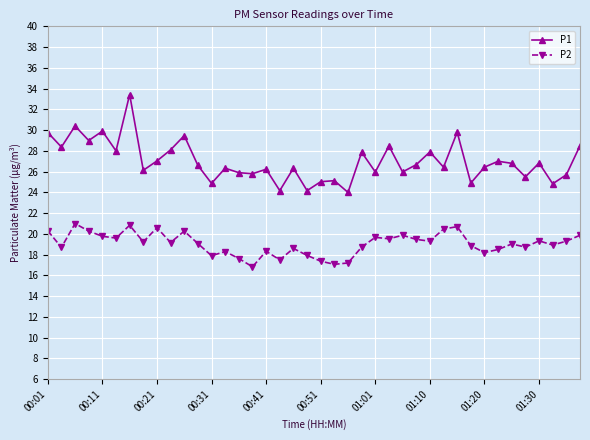

True or false: P1 and P2 intersect in this chart.

False